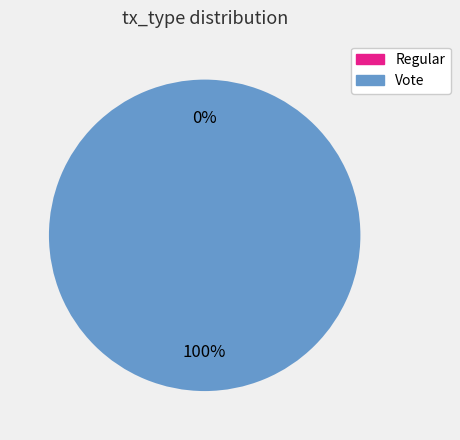

To the nearest percent, what percentage of the pie is Vote?

100%